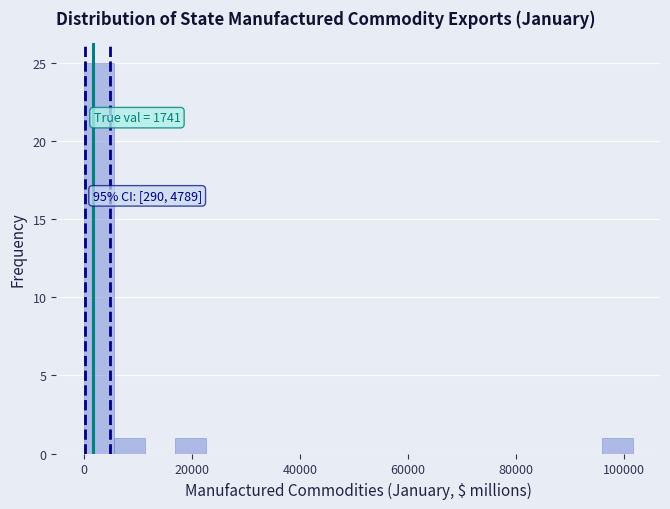

Read against the x-axis, roughly where is the centre of the tallest bar?

2000